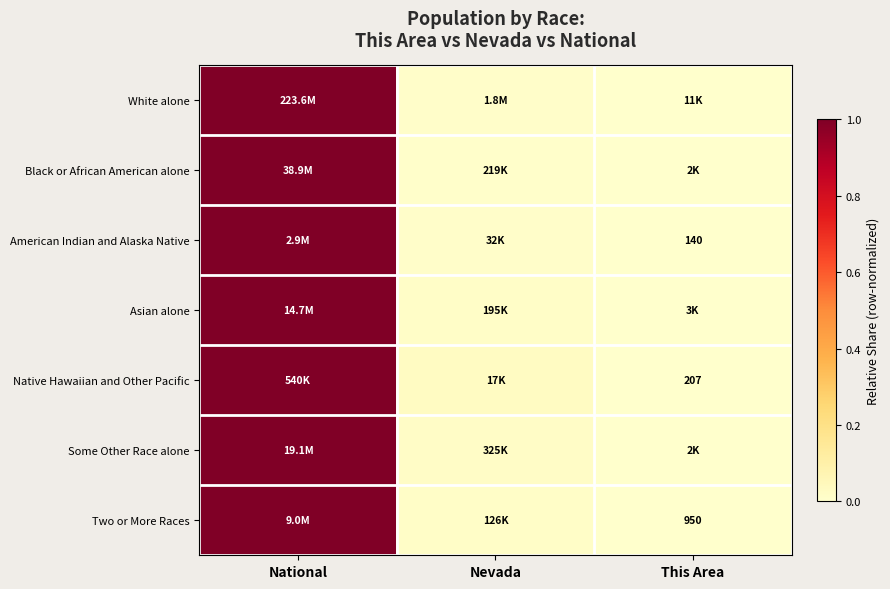

Read the Asian alone value at National.

1.0